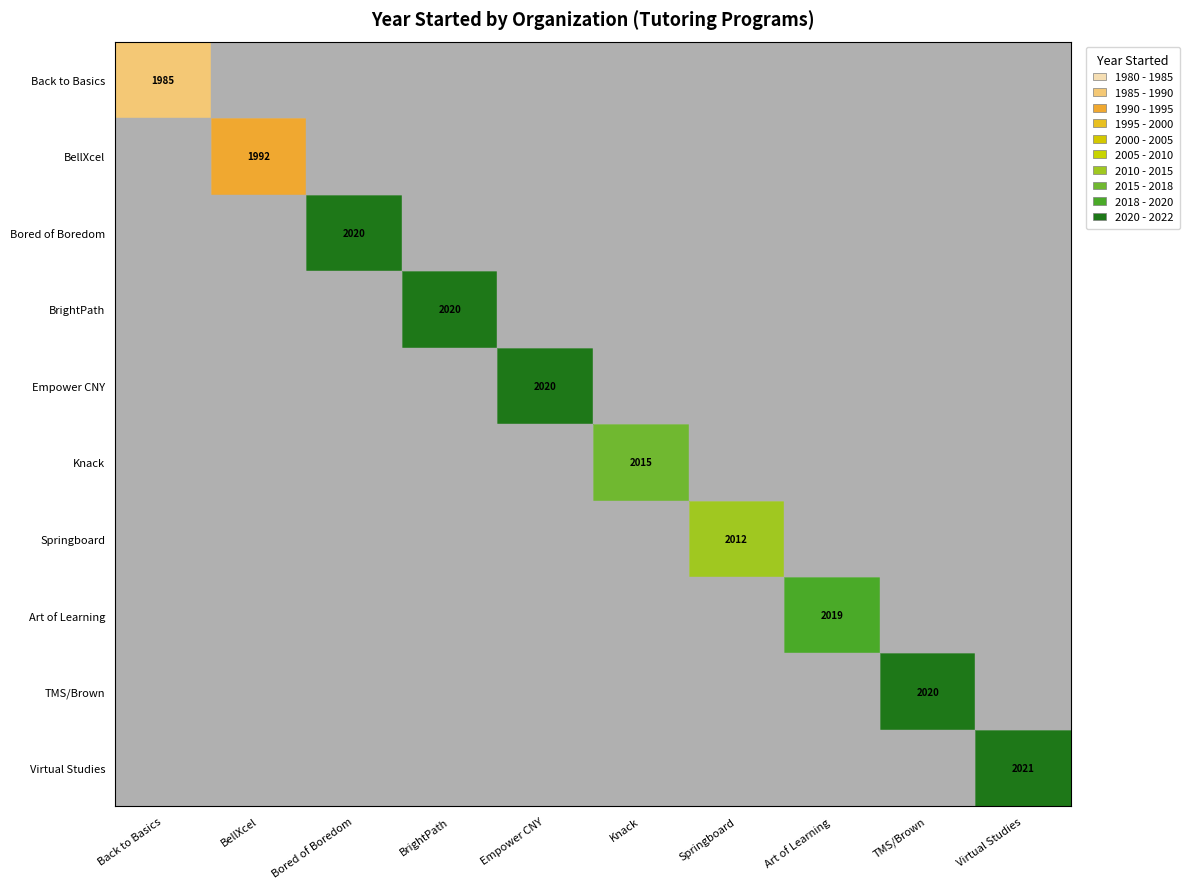

Which series changed the most between Empower CNY and TMS/Brown University?

Empower CNY